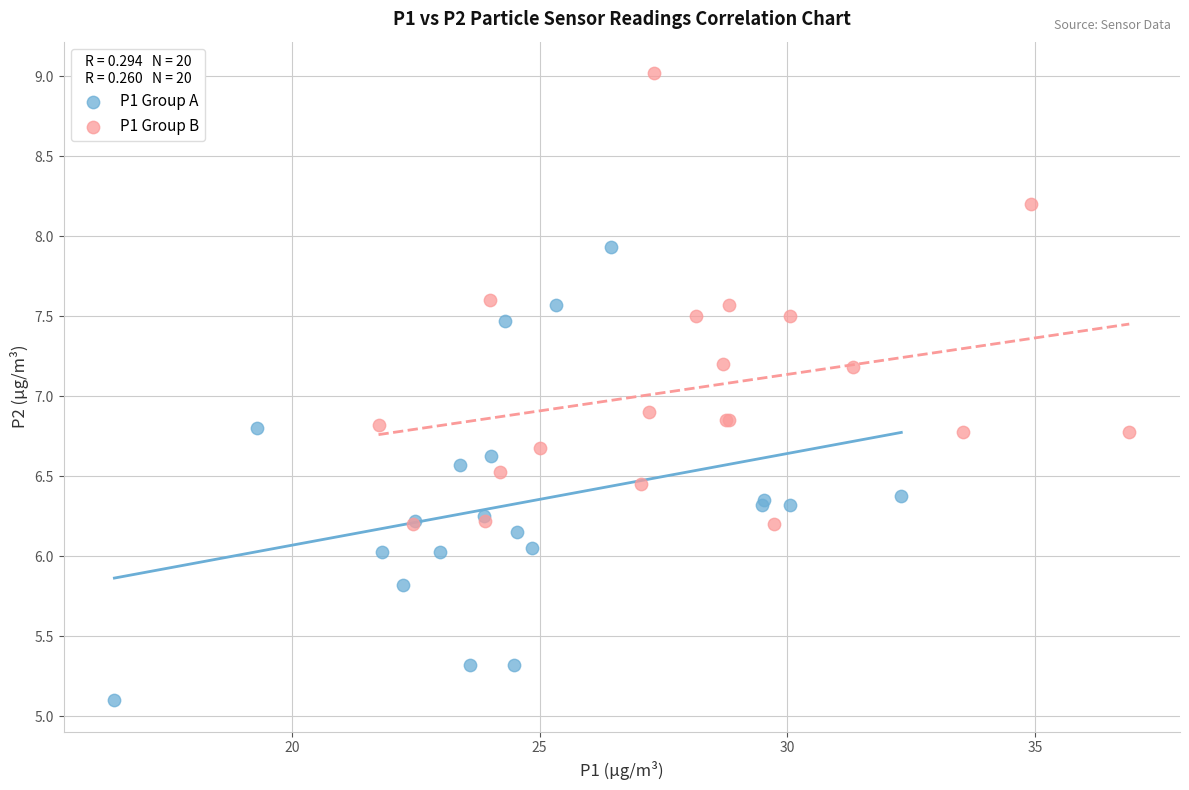

Which series reaches the minimum Y coordinate?

P1 Group A